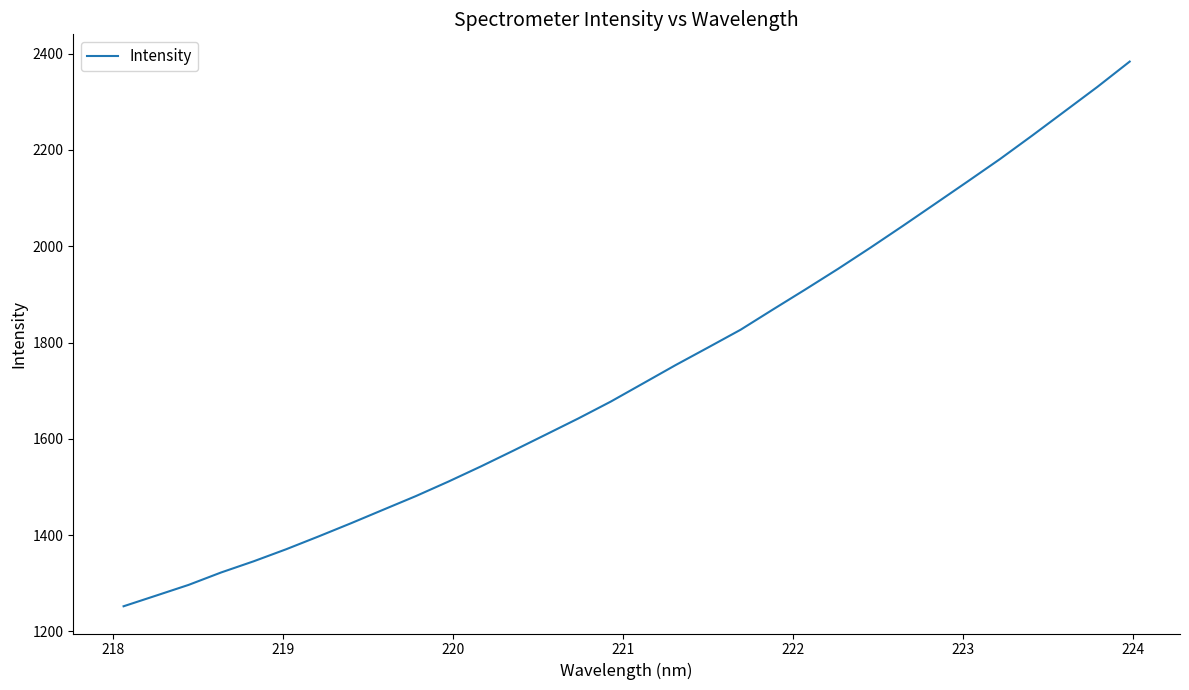

What is the minimum value shown in the chart?

1252.2